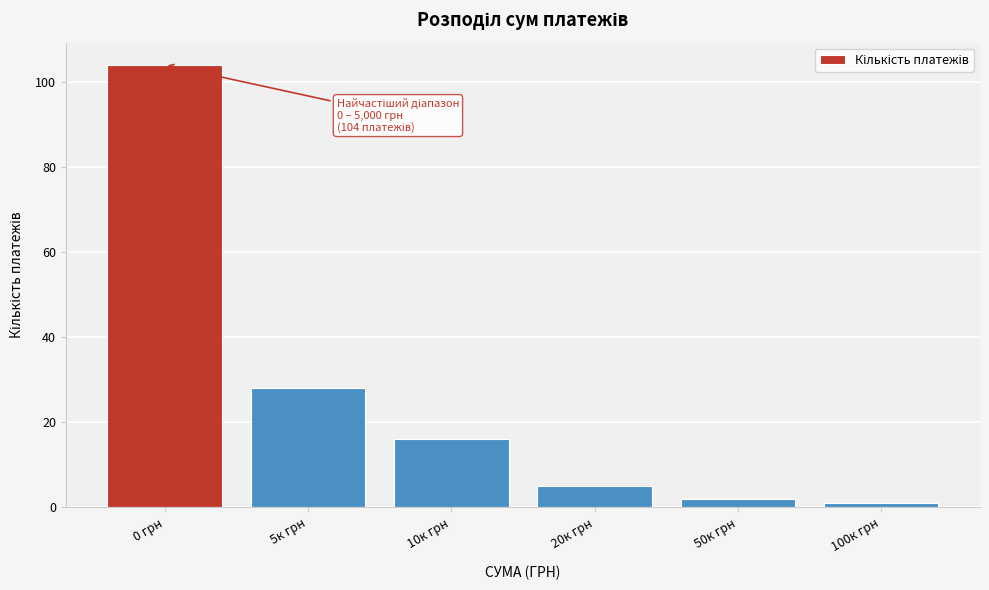

Reading left to right, extract all data points from this chart.

104	28	16	5	2	1